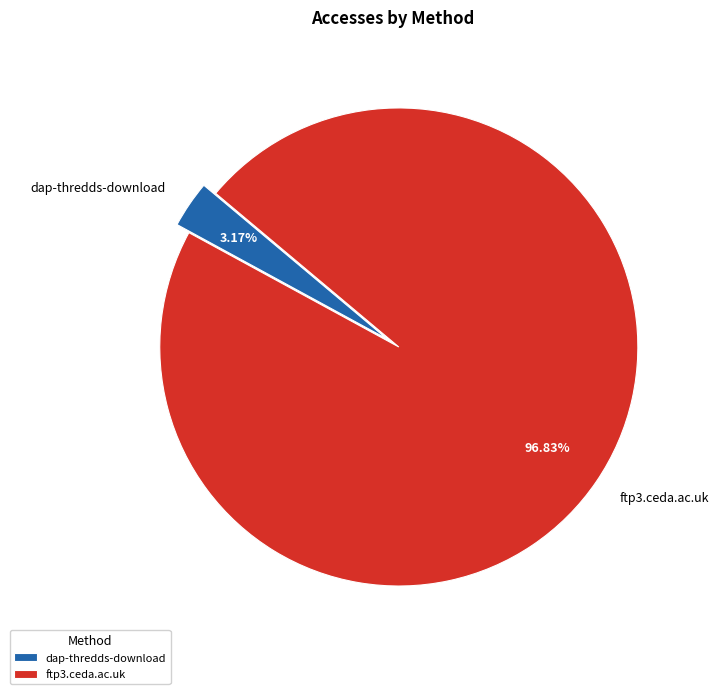

Is the sum of dap-thredds-download and ftp3.ceda.ac.uk greater than half?

Yes